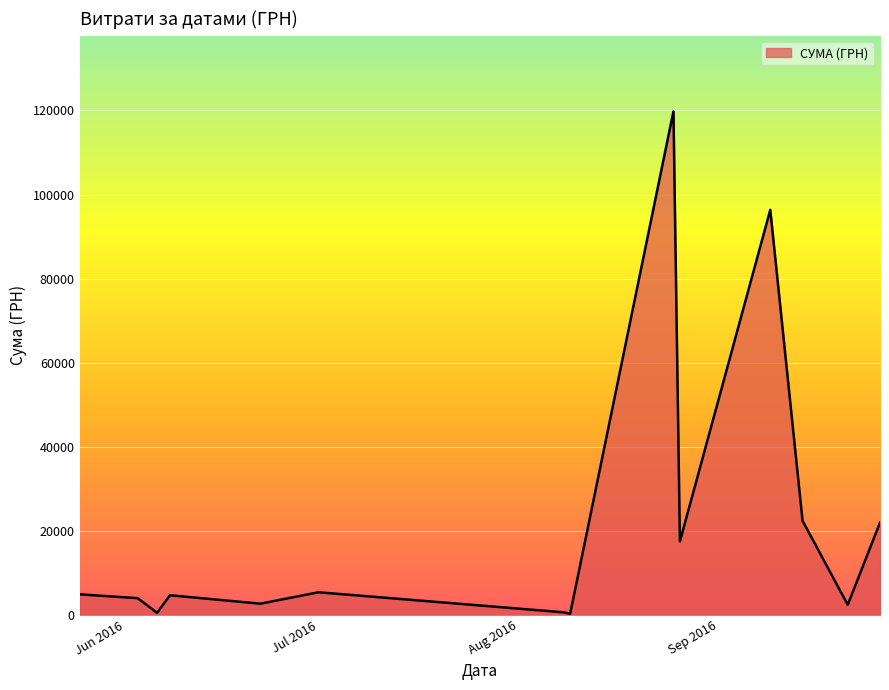

What is the difference between the maximum and minimum values?

119511.2